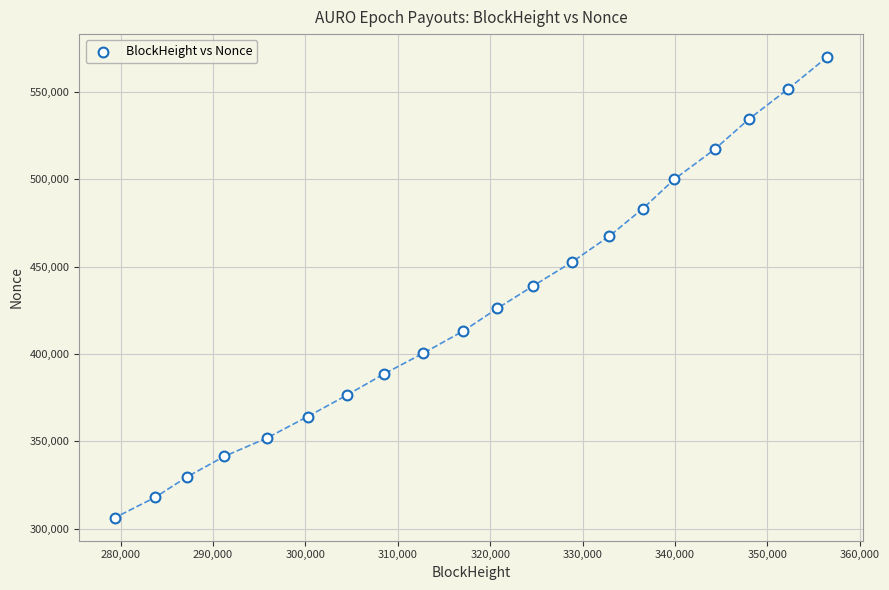

What is the range of Y values (max minus min)?

263418